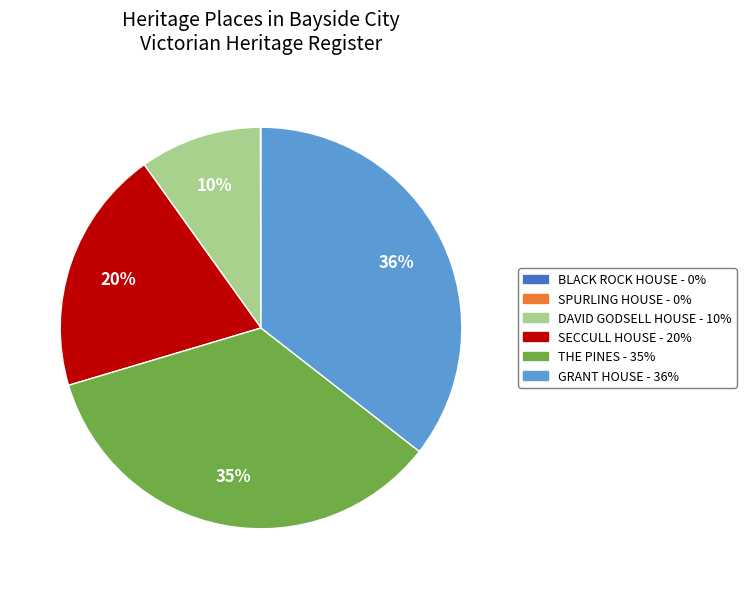

The GRANT HOUSE slice represents 24% of the pie. True or false?

False